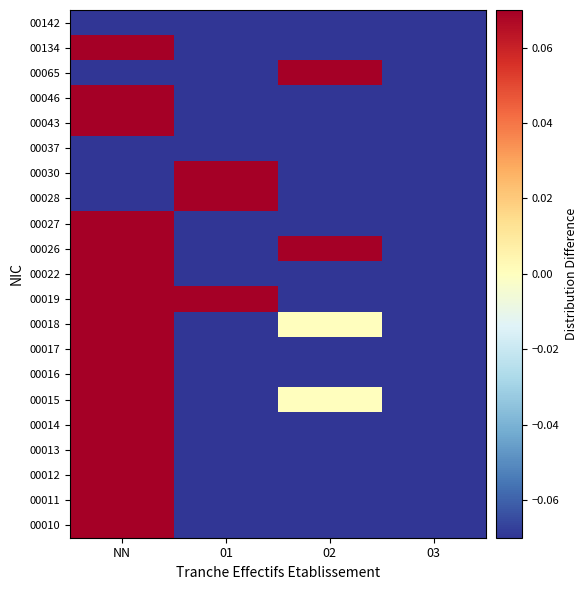

Reading right to left, list all the values displayed in this chart.

00010: 03=-0.8	02=-0.8	01=-0.8	NN=2.2
00011: 03=-1.0	02=-1.0	01=-1.0	NN=3.0
00012: 03=-0.2	02=-0.2	01=-0.2	NN=0.8
00013: 03=-0.5	02=-0.5	01=-0.5	NN=1.5
00014: 03=-0.2	02=-0.2	01=-0.2	NN=0.8
00015: 03=-1.0	02=0.0	01=-1.0	NN=2.0
00016: 03=-0.2	02=-0.2	01=-0.2	NN=0.8
00017: 03=-0.2	02=-0.2	01=-0.2	NN=0.8
00018: 03=-1.0	02=0.0	01=-1.0	NN=2.0
00019: 03=-0.8	02=-0.8	01=0.2	NN=1.2
00022: 03=-0.2	02=-0.2	01=-0.2	NN=0.8
00026: 03=-0.8	02=0.2	01=-0.8	NN=1.2
00027: 03=-0.2	02=-0.2	01=-0.2	NN=0.8
00028: 03=-0.2	02=-0.2	01=0.8	NN=-0.2
00030: 03=-0.2	02=-0.2	01=0.8	NN=-0.2
00037: 03=-1.0	02=-1.0	01=-1.0	NN=-1.0
00043: 03=-0.2	02=-0.2	01=-0.2	NN=0.8
00046: 03=-0.2	02=-0.2	01=-0.2	NN=0.8
00065: 03=-0.2	02=0.8	01=-0.2	NN=-0.2
00134: 03=-0.2	02=-0.2	01=-0.2	NN=0.8
00142: 03=-1.0	02=-1.0	01=-1.0	NN=-1.0